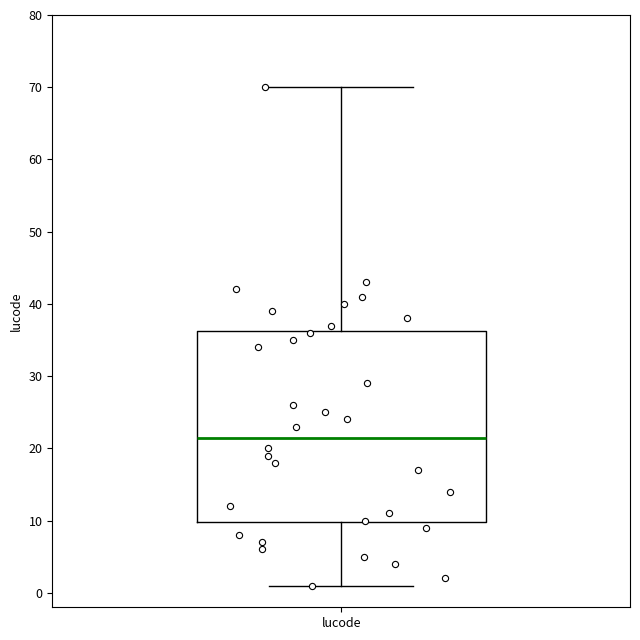

Read this box plot against the y-axis: the position of the median line, the range covered by the box, and the ends of both whiskers. The values are not printed on the chart, so give them approximately, as read against the axis.

median 22, box 10 to 36, whiskers 1 to 70